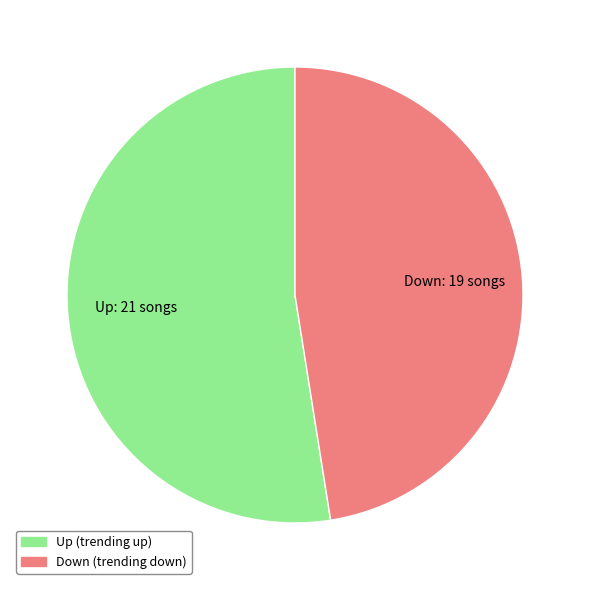

Is there a majority slice in this chart?

Yes